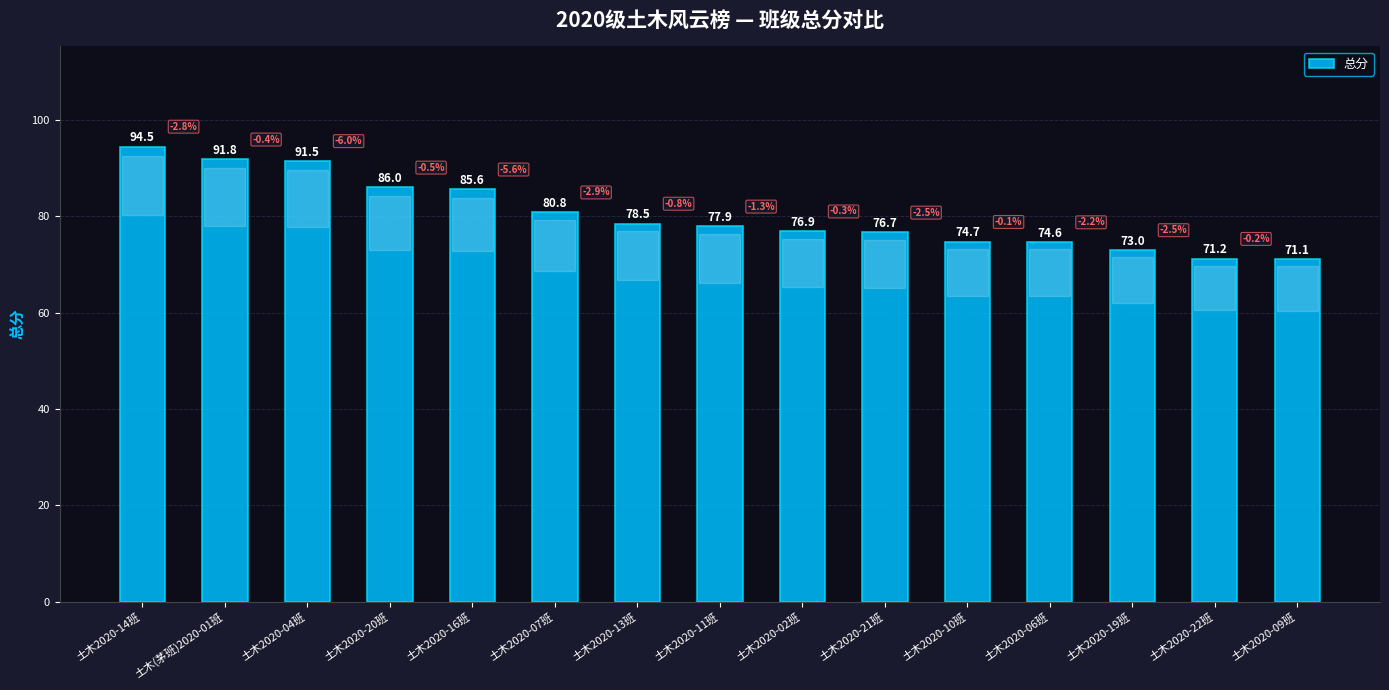

Reading left to right, list all the values displayed in this chart.

94.5	91.8	91.5	86.0	85.6	80.8	78.5	77.9	76.9	76.7	74.7	74.6	73.0	71.2	71.1